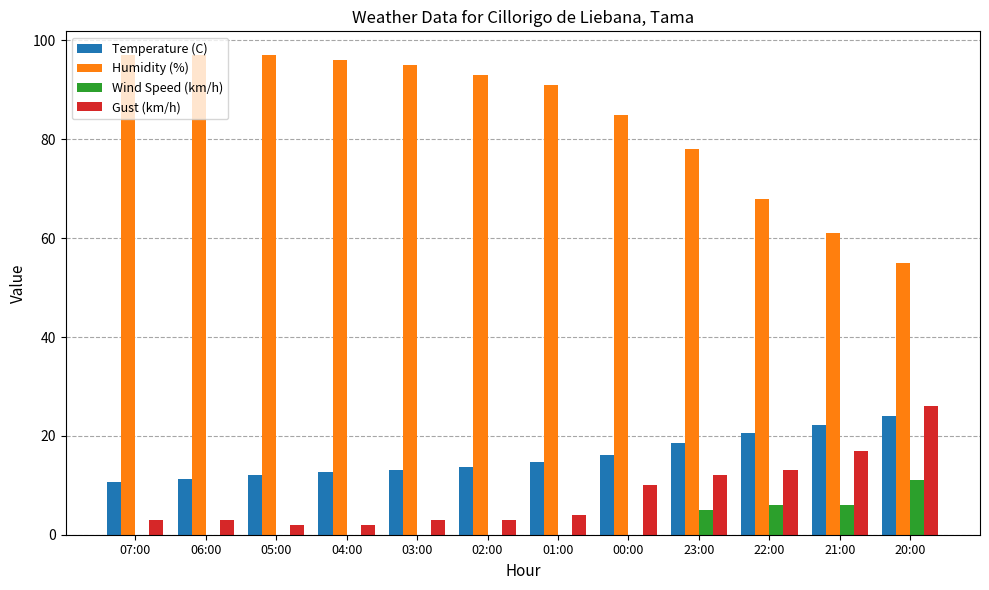

Where is Humidity (%) nearest to the value 76?

23:00